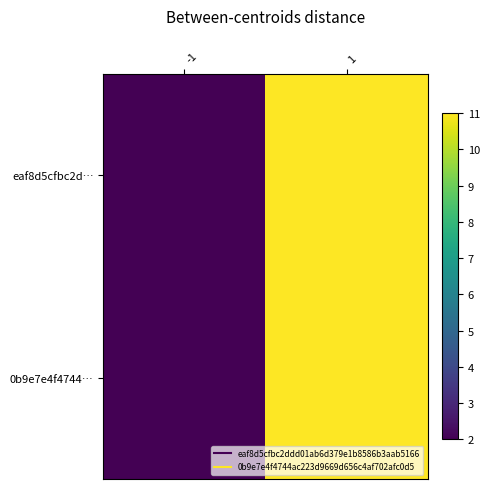

What is the total value across all series at 1?

22